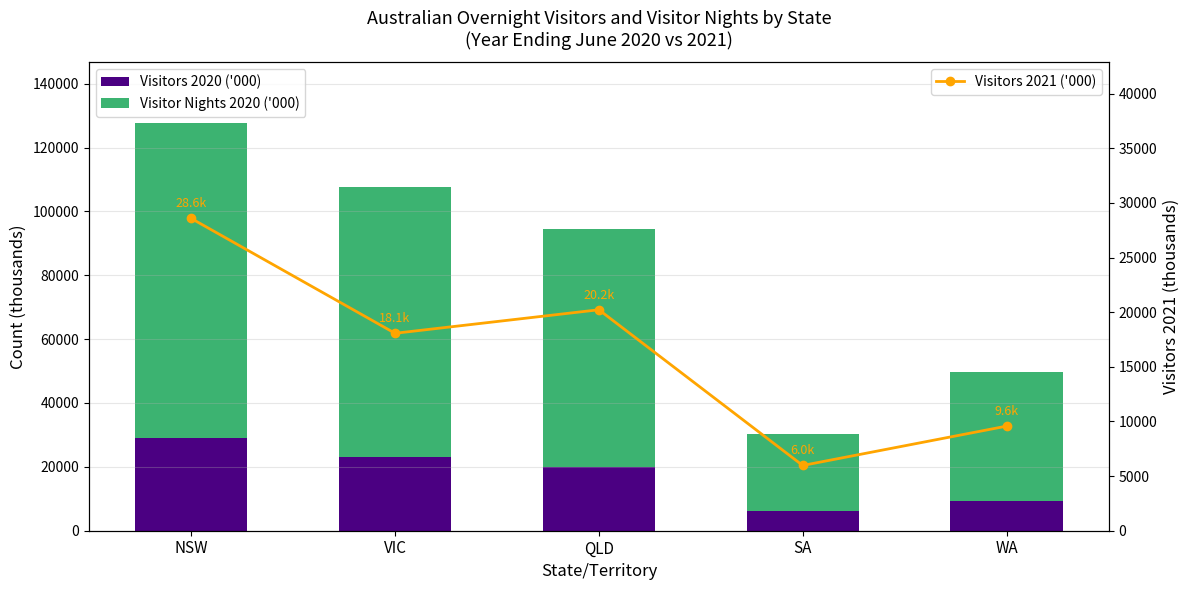

Is the value of Visitor Nights 2020 ('000) at SA greater than the value of Visitors 2021 ('000) at NSW?

No